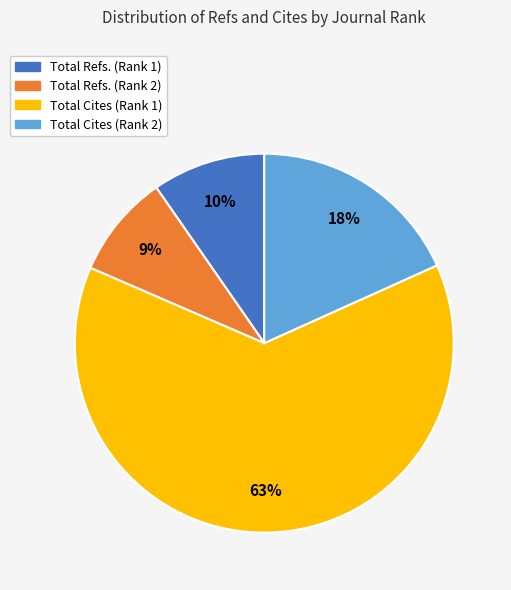

How many segments does this pie chart have?

4